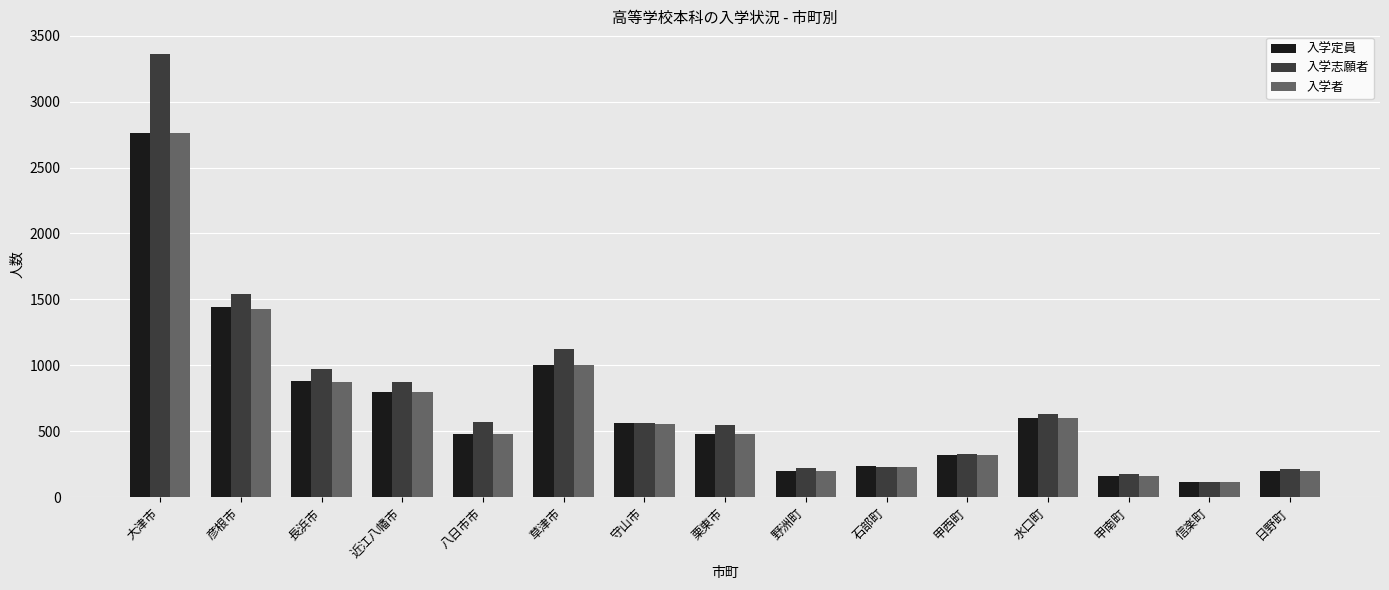

True or false: 入学者 has a value of 316 at 日野町.

False